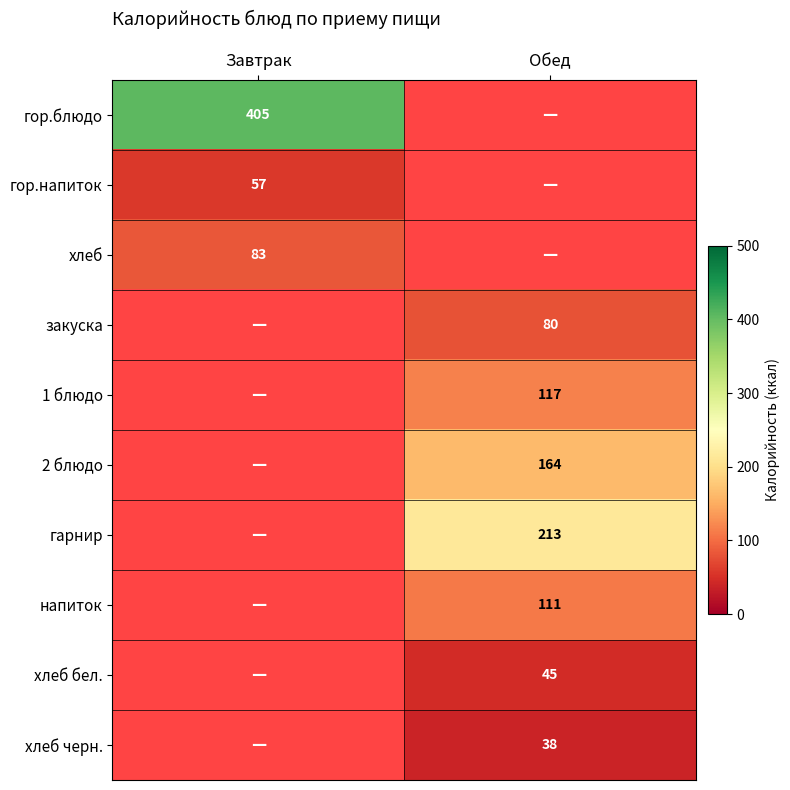

How many data points does each series have?

2